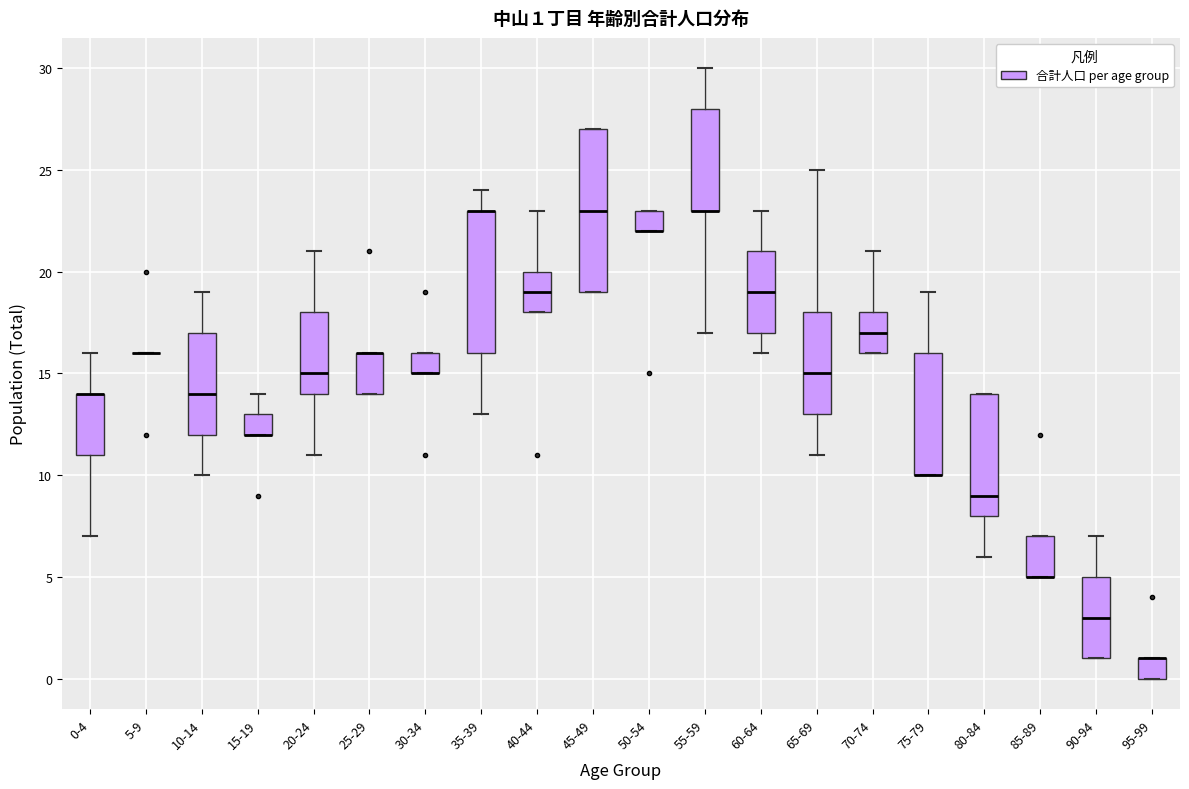

Comparing the boxes themselves (not the whiskers), which one is the tallest?

45-49